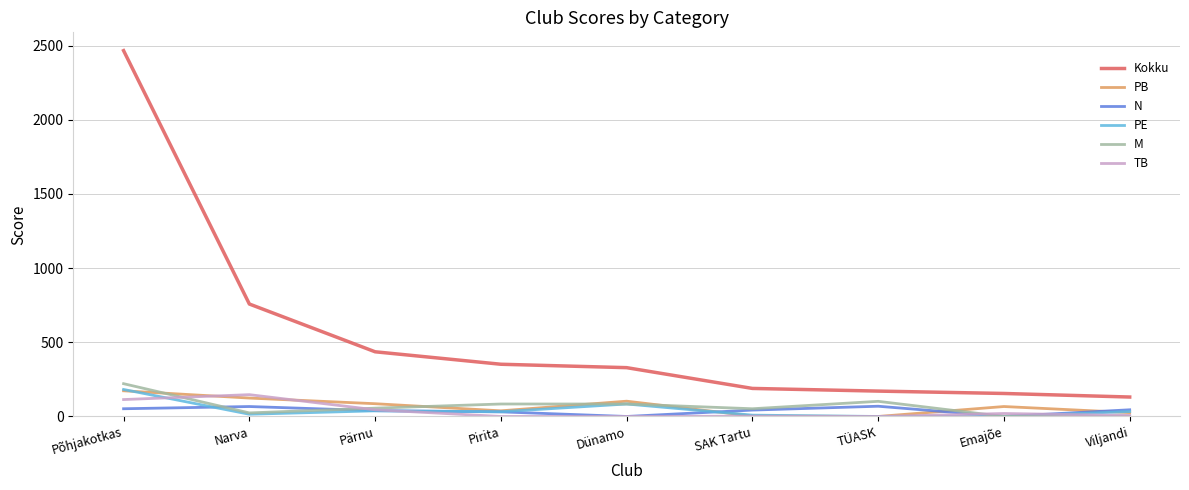

At which label does Kokku reach its peak?

Põhjakotkas